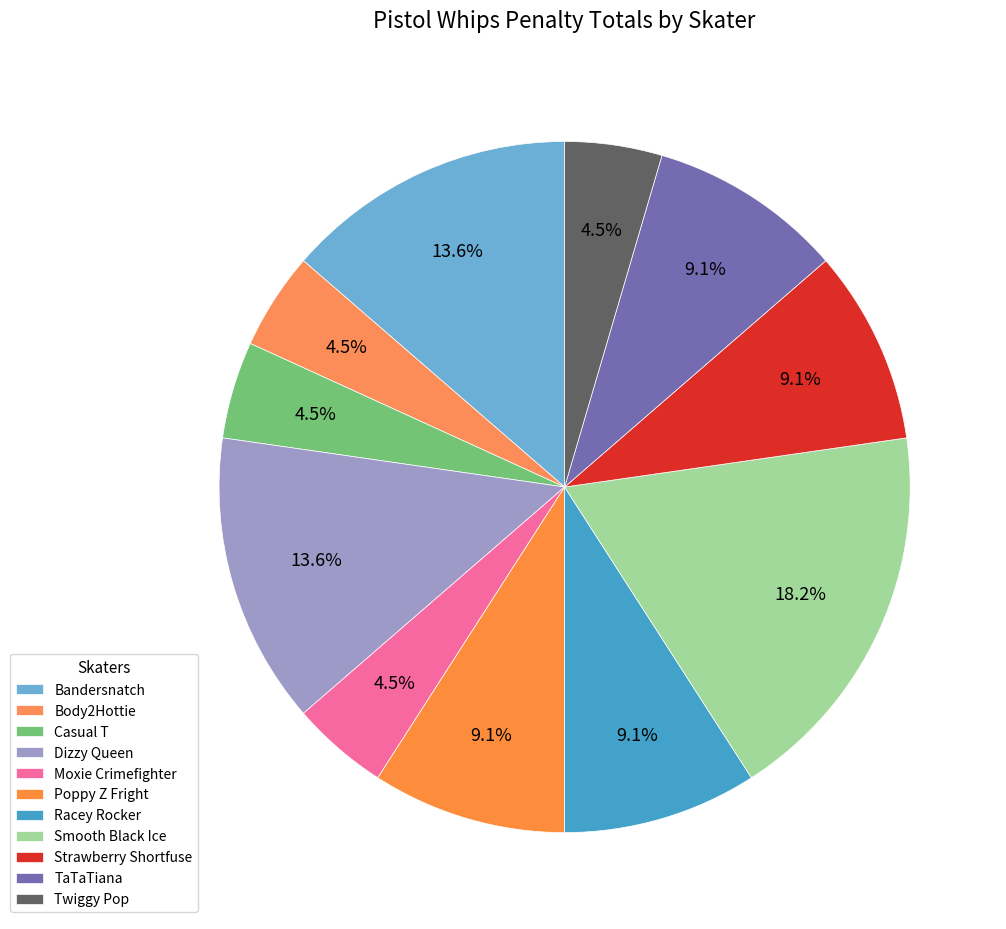

How many segments does this pie chart have?

11